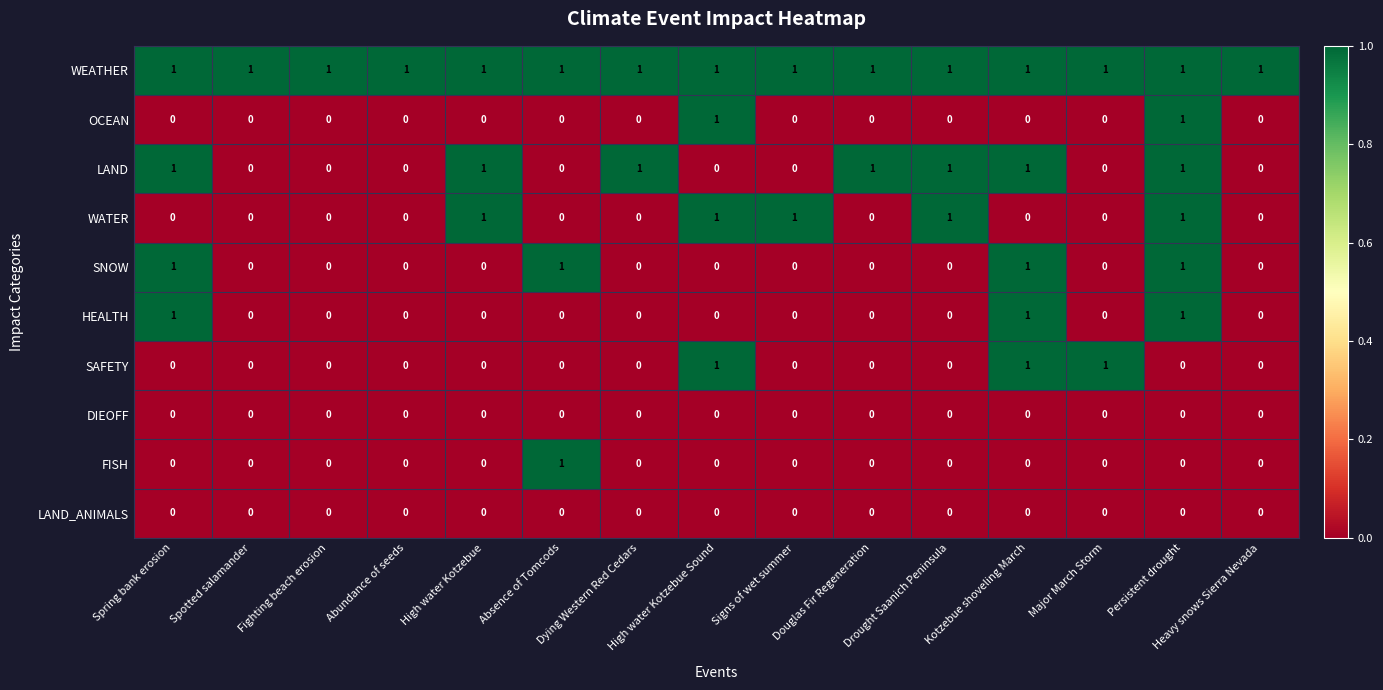

What is the sum of all SNOW values?

4